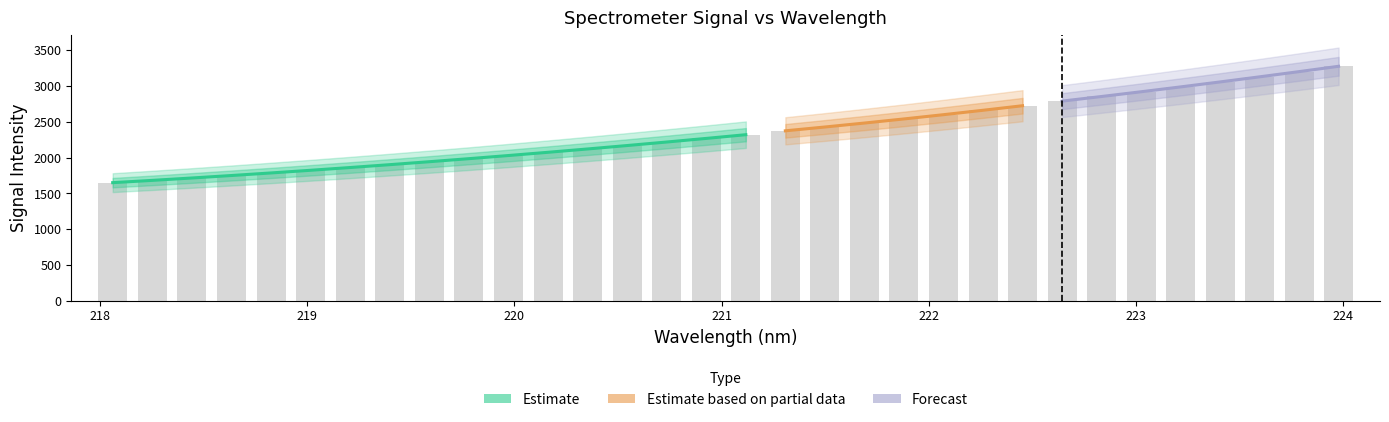

How many bars are there in total?

32